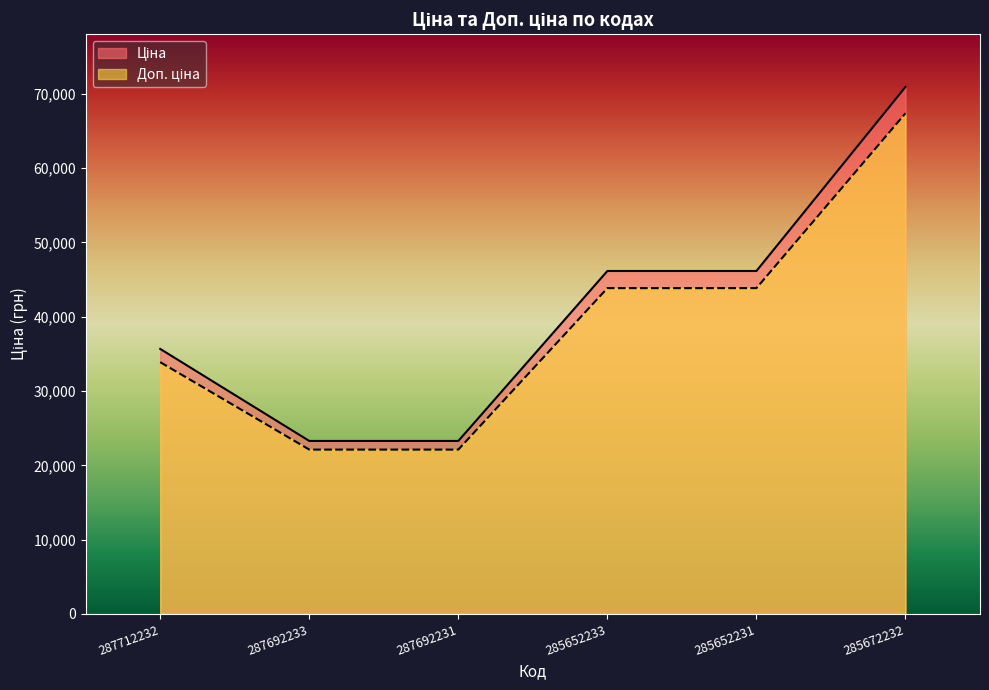

The value of Доп. ціна at 285652231 is 43836.8. True or false?

True